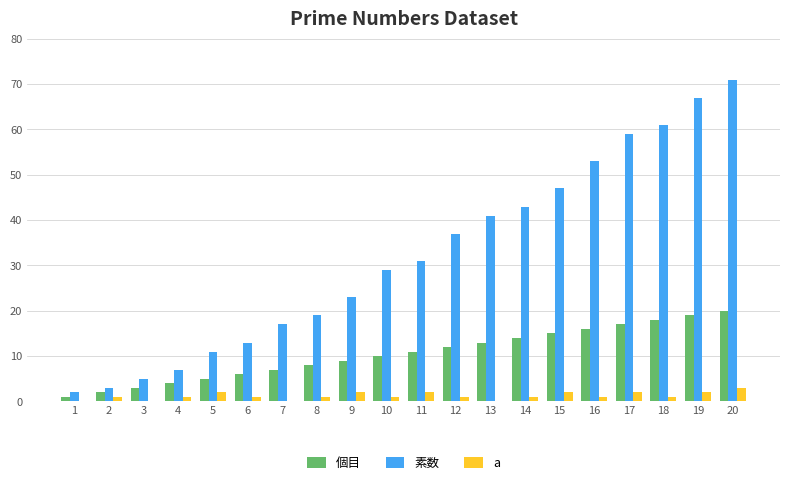

Reading left to right, list all the values displayed in this chart.

個目: 1	2	3	4	5	6	7	8	9	10	11	12	13	14	15	16	17	18	19	20
素数: 2	3	5	7	11	13	17	19	23	29	31	37	41	43	47	53	59	61	67	71
a: 0	1	0	1	2	1	0	1	2	1	2	1	0	1	2	1	2	1	2	3